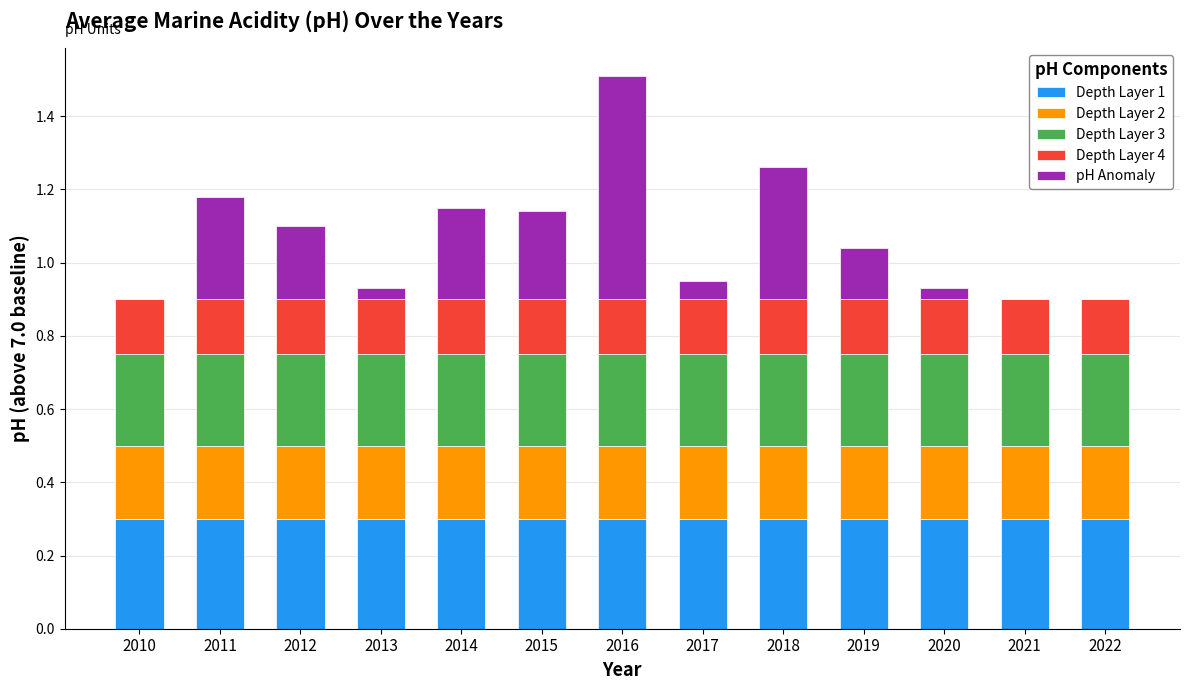

What is the total value across all series at 2019?

1.0